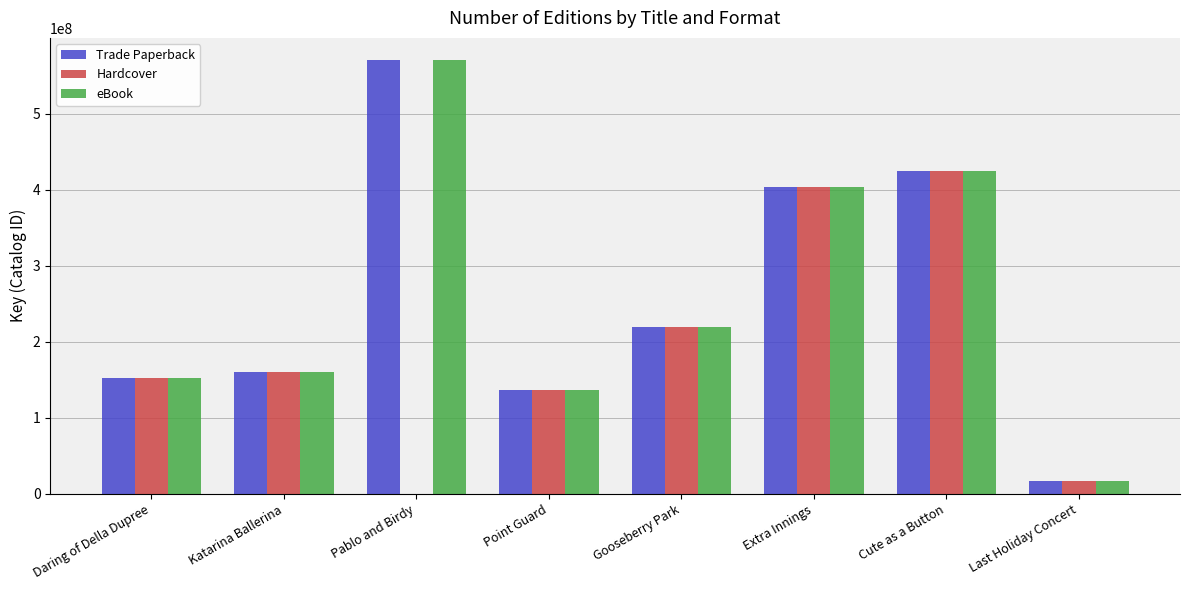

The value of eBook at Point Guard is 136319646. True or false?

True